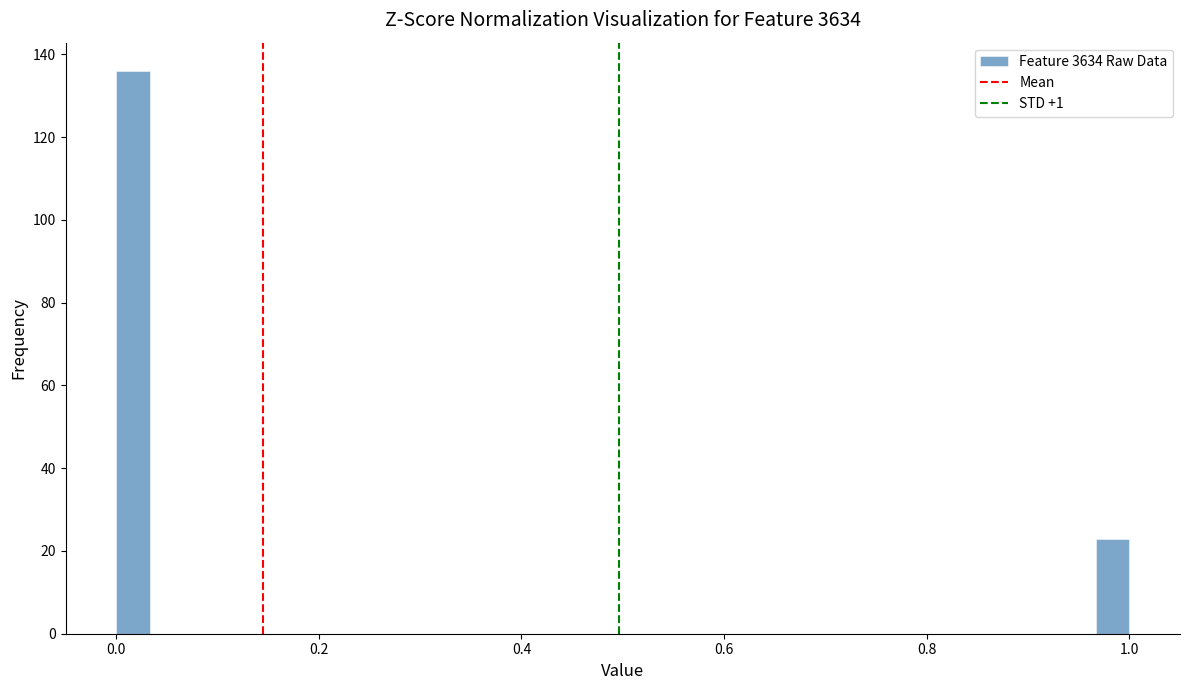

Around what value on the x-axis is the tallest bar? Give the approximate position of its centre, as read against the axis.

0.02